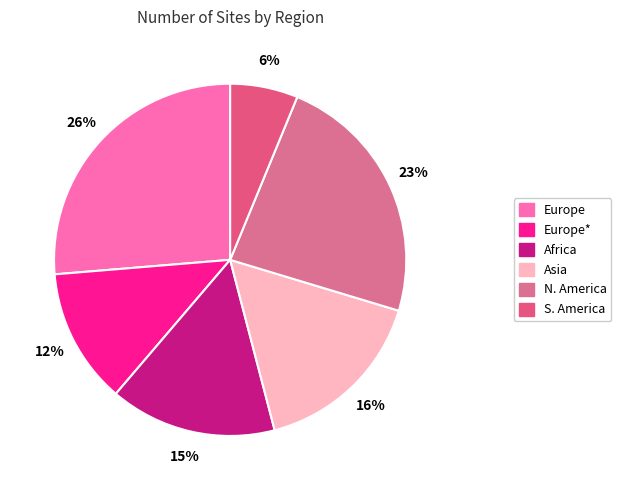

How many segments does this pie chart have?

6